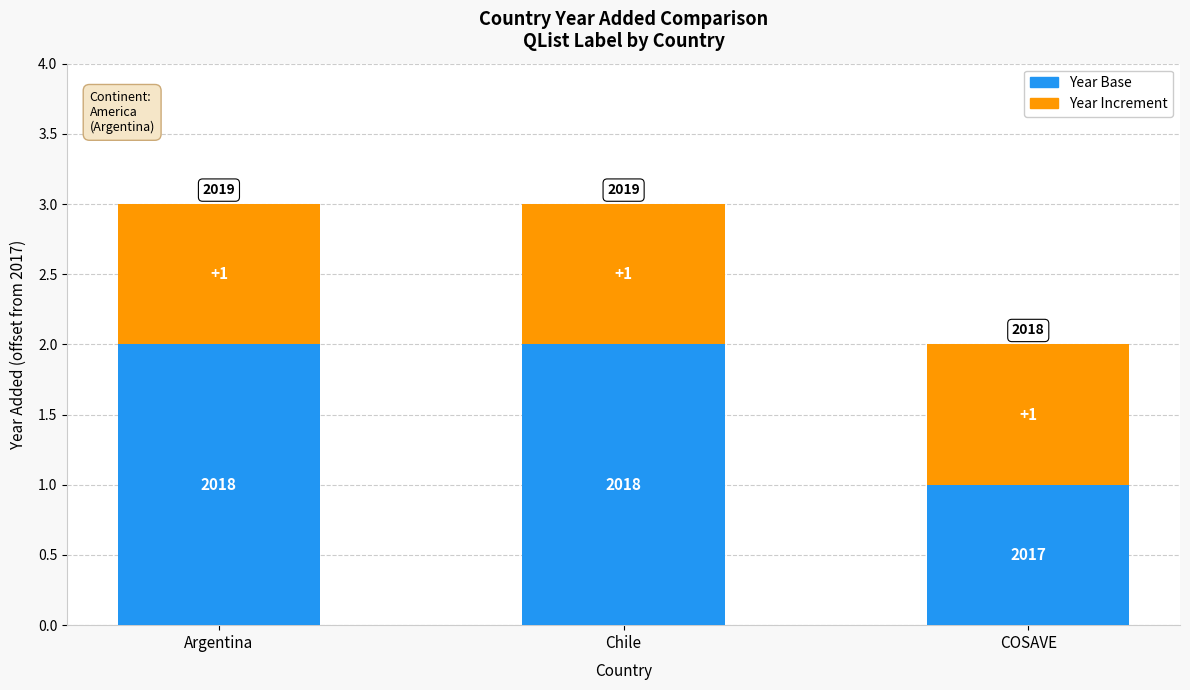

What is the sum of all Year Base values?

5